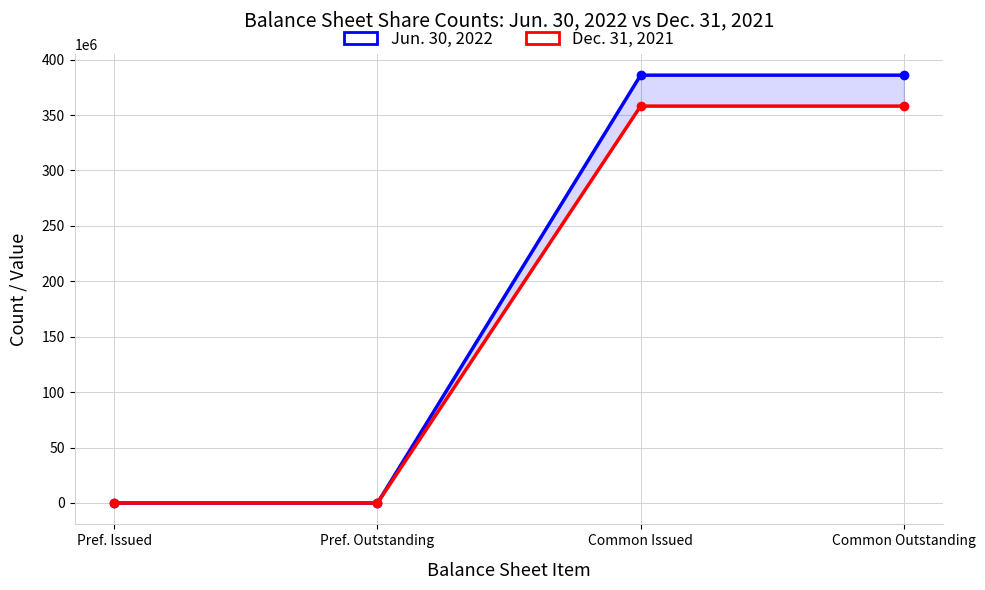

Reading left to right, transcribe all the data shown in this chart.

Jun. 30, 2022: Pref. Issued=51	Pref. Outstanding=51	Common Issued=385984541	Common Outstanding=385984541
Dec. 31, 2021: Pref. Issued=51	Pref. Outstanding=51	Common Issued=358070905	Common Outstanding=358070905